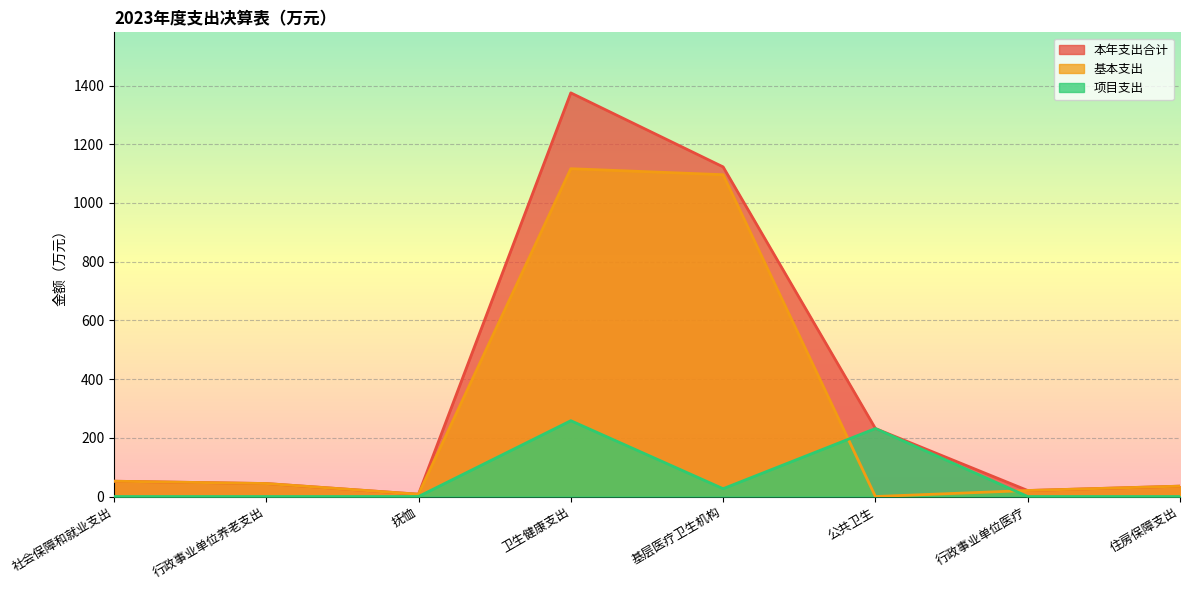

What is the sum of all 基本支出 values?

2373.1